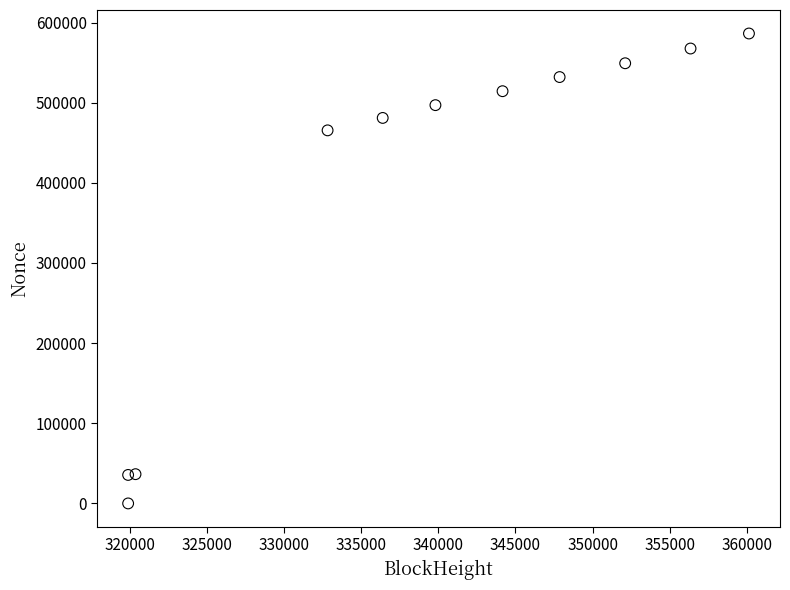

What Y value in the scatter plot is closest to 293158?

465473